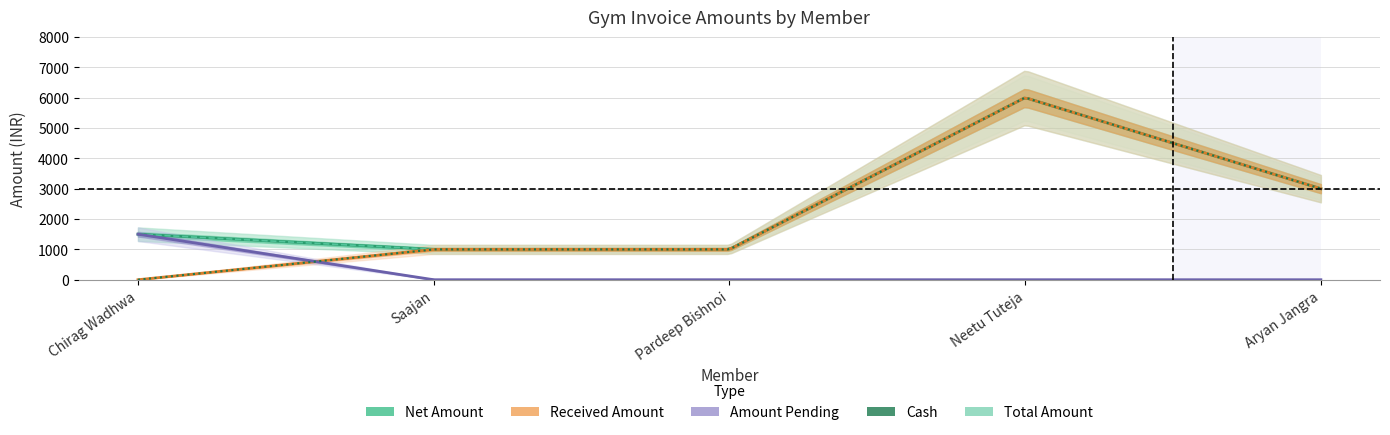

Where is Received Amount nearest to the value 3000?

Aryan Jangra